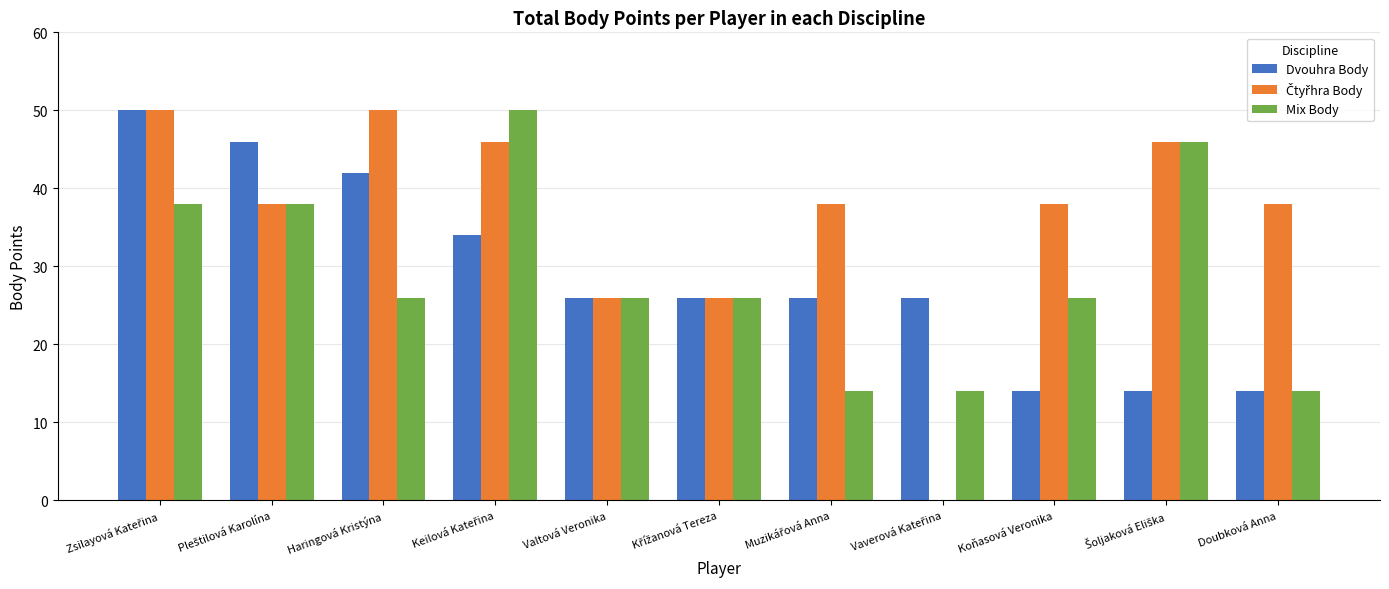

What is the sum of all Dvouhra Body values?

318